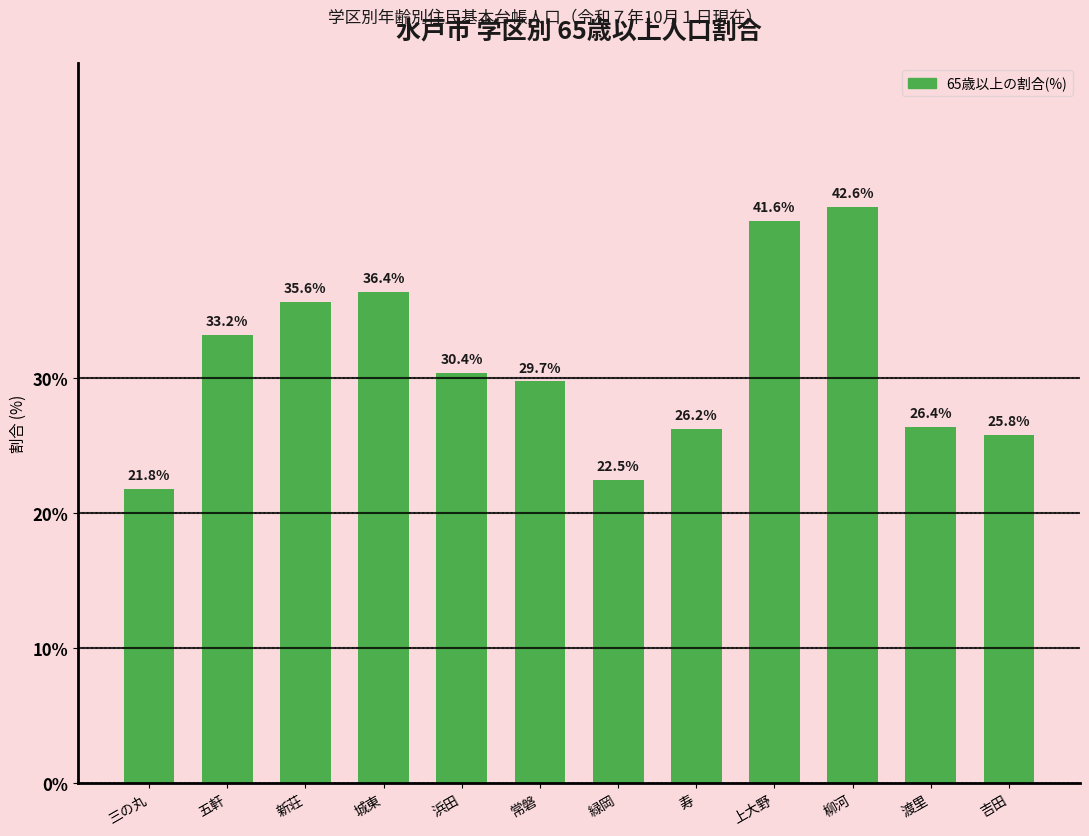

What is the smallest value displayed?

21.8